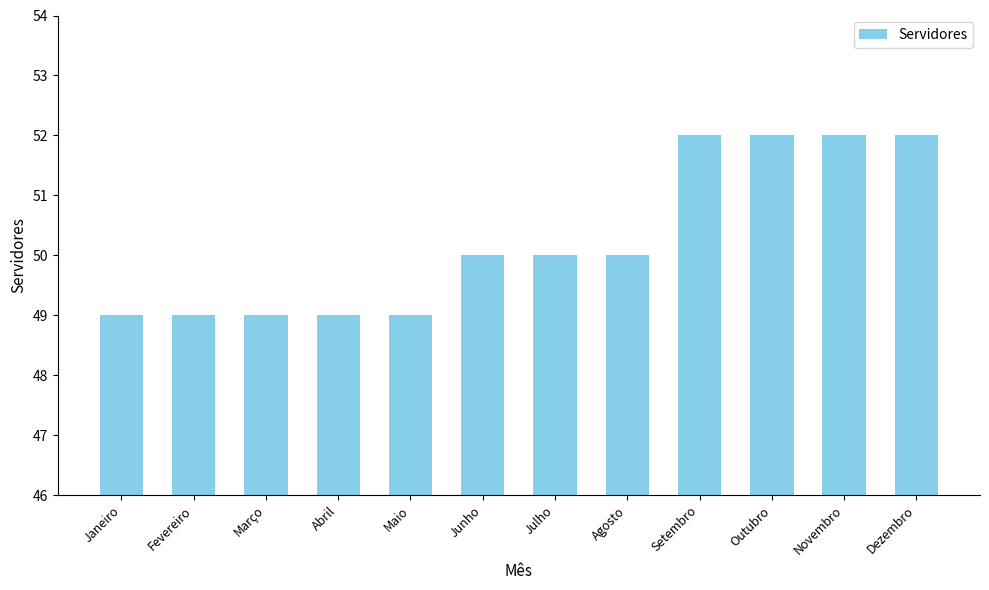

What is the smallest value displayed?

49